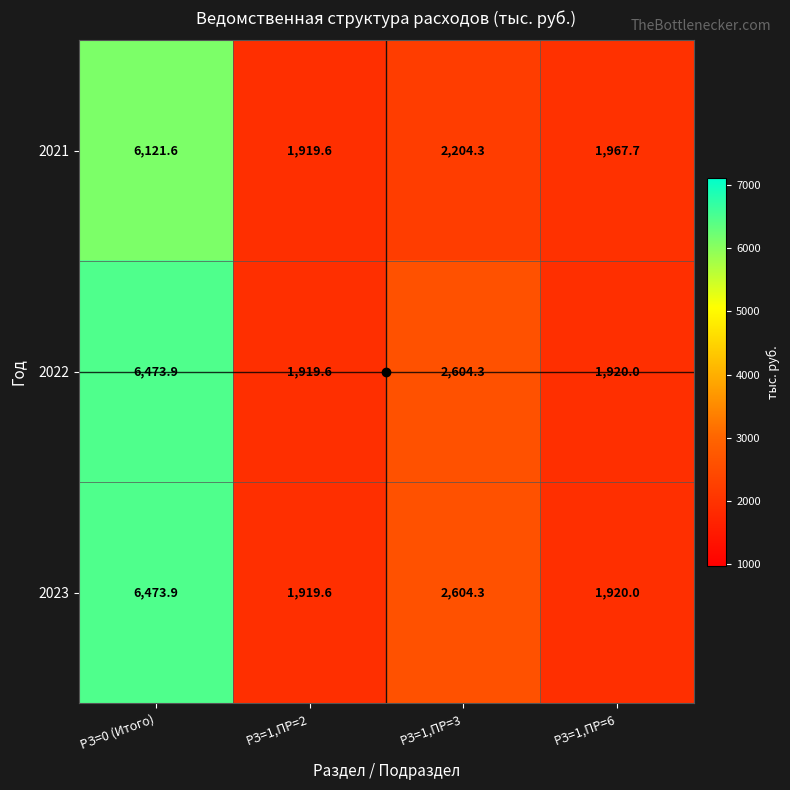

What is the spread (max minus min) of values at РЗ=0 (Итого)?

352.3